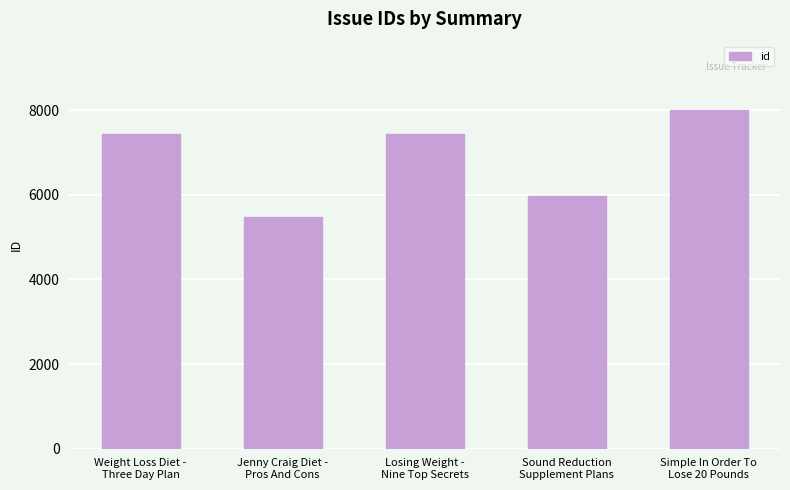

At which category does the chart reach its peak across all series?

Simple In Order To
Lose 20 Pounds